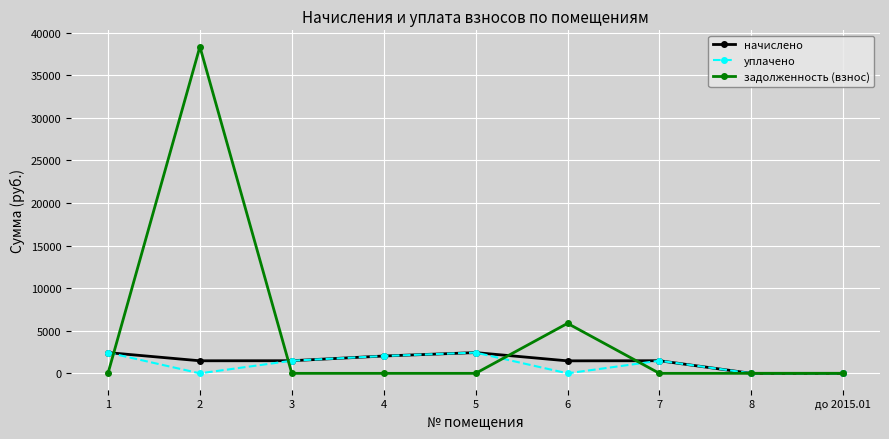

What is the sum of all начислено values?

12805.4